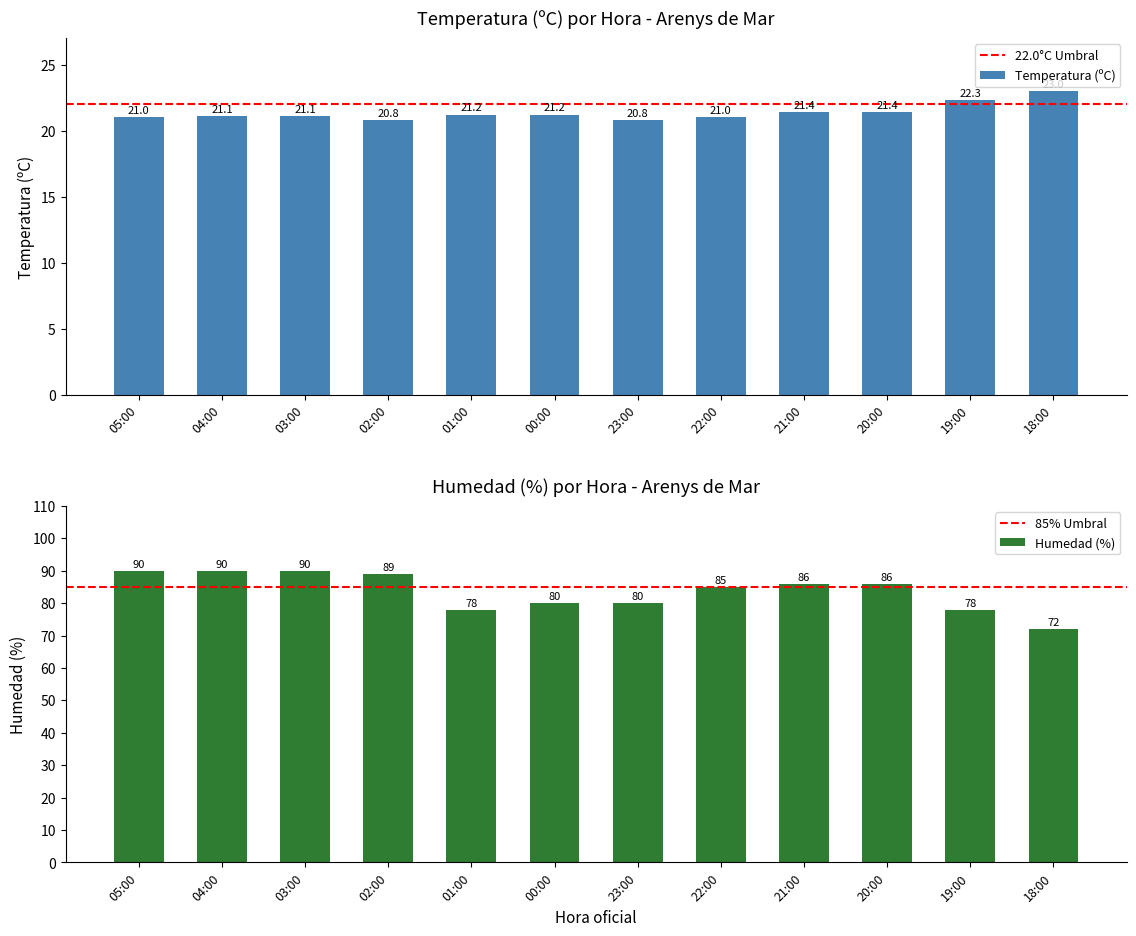

Reading left to right, extract all data points from this chart.

Temperatura (ºC): 05:00=21.0	04:00=21.1	03:00=21.1	02:00=20.8	01:00=21.2	00:00=21.2	23:00=20.8	22:00=21.0	21:00=21.4	20:00=21.4	19:00=22.3	18:00=23.0
Humedad (%): 05:00=90.0	04:00=90.0	03:00=90.0	02:00=89.0	01:00=78.0	00:00=80.0	23:00=80.0	22:00=85.0	21:00=86.0	20:00=86.0	19:00=78.0	18:00=72.0